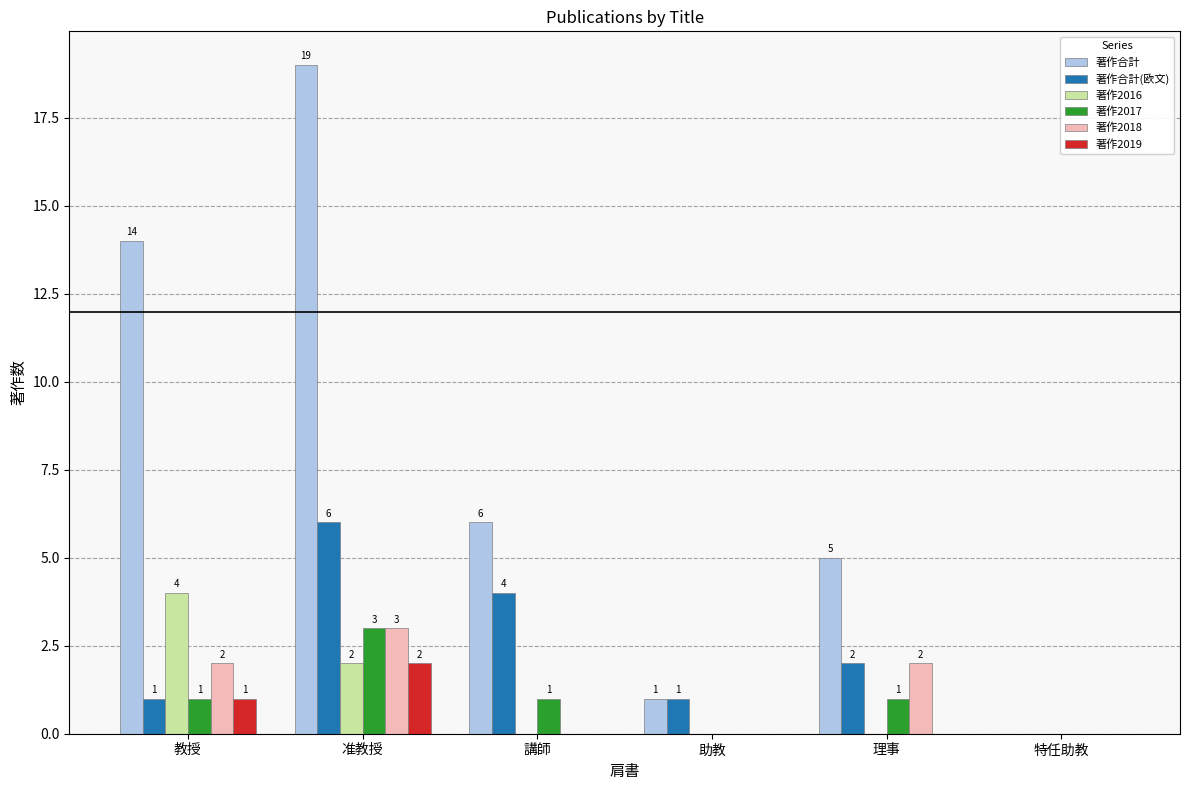

At which category does the chart reach its peak across all series?

准教授